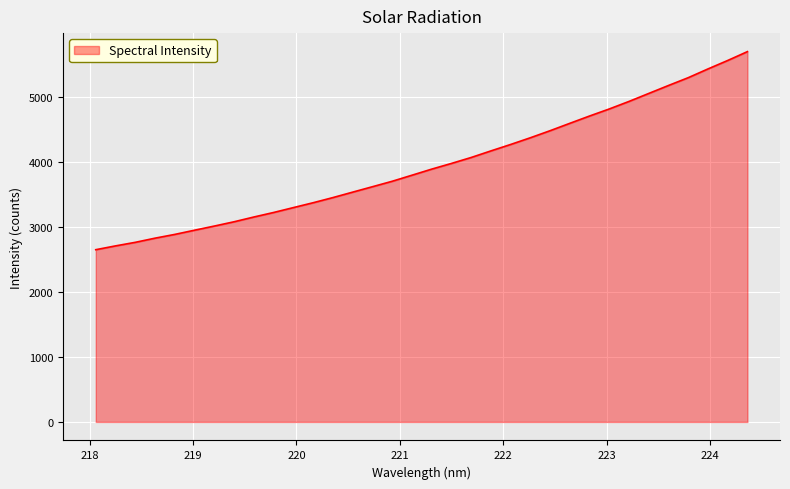

What is the smallest value displayed?

2649.2